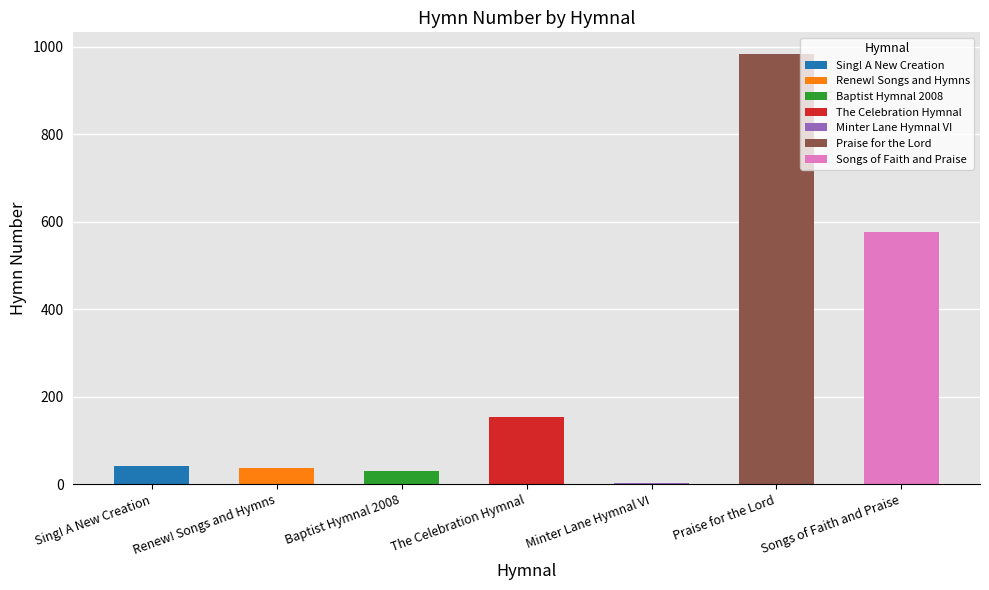

What is the value of the 6th bar from the left?

984